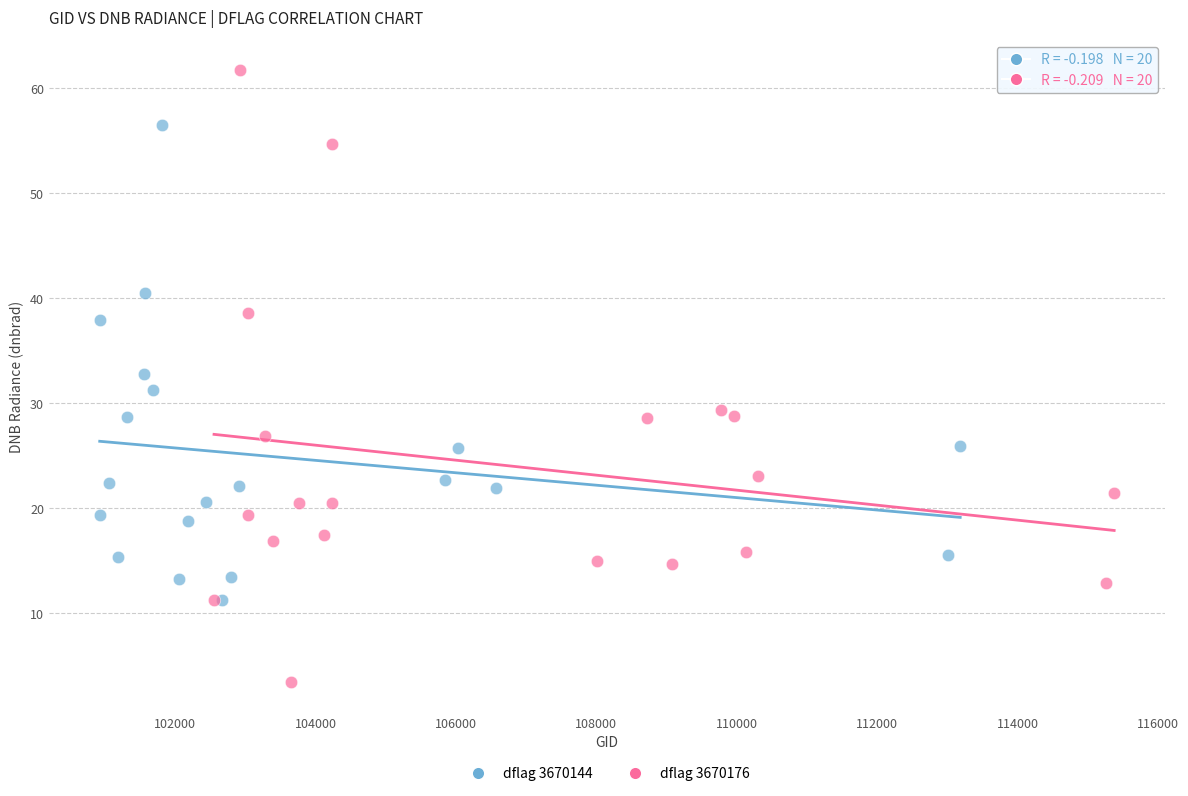

Which series contains the lowest Y value?

dflag 3670176